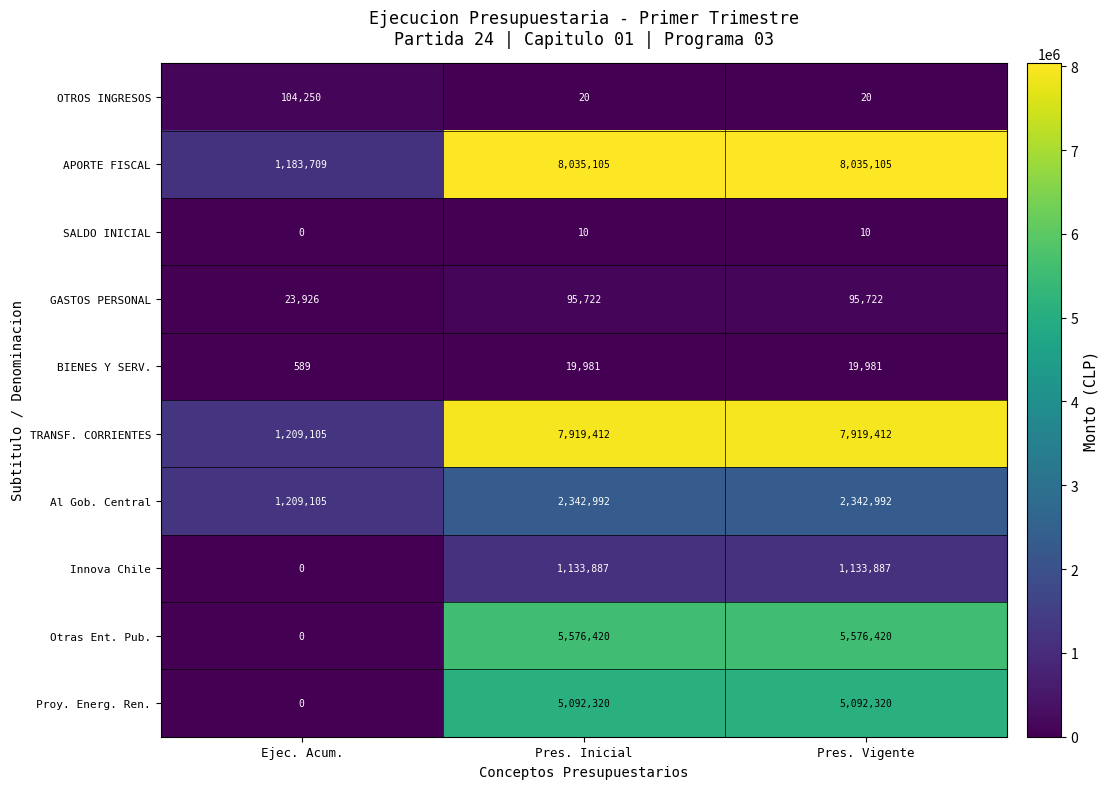

Which series has the largest range (max minus min)?

APORTE FISCAL